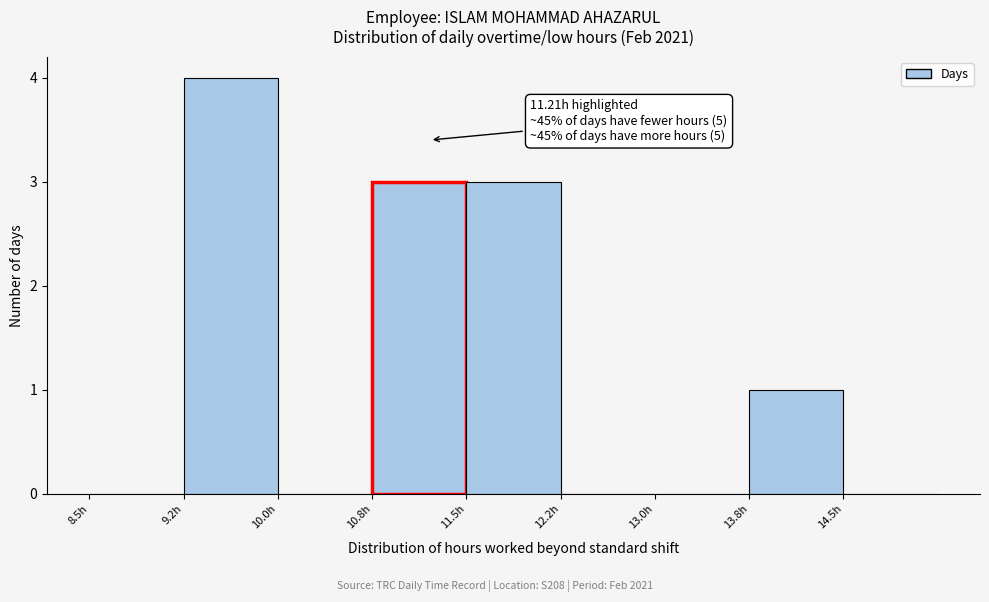

Over which range of the x-axis is the bar tallest?

9.25 to 10.00